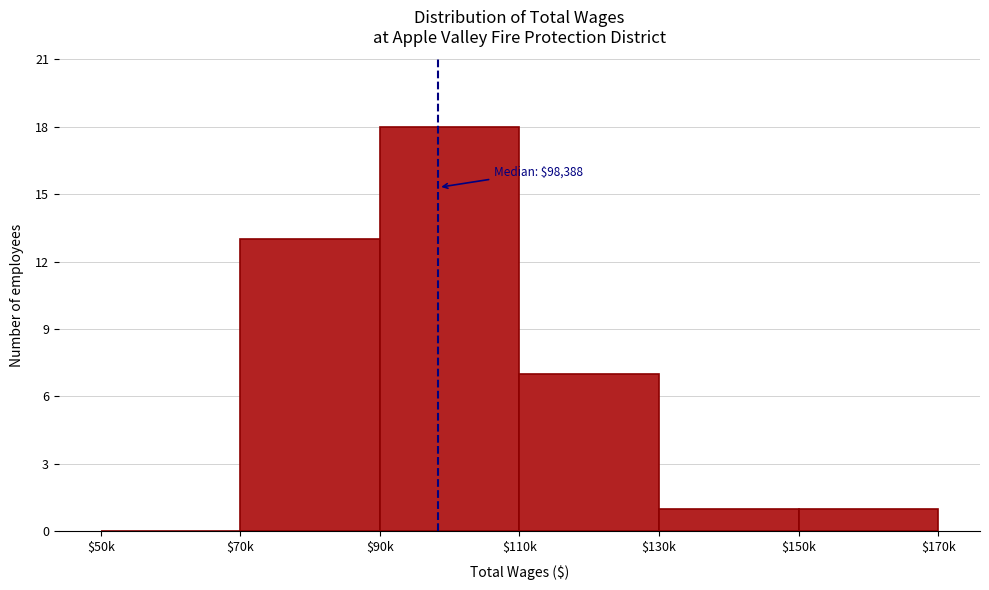

What is the maximum value shown in the chart?

18